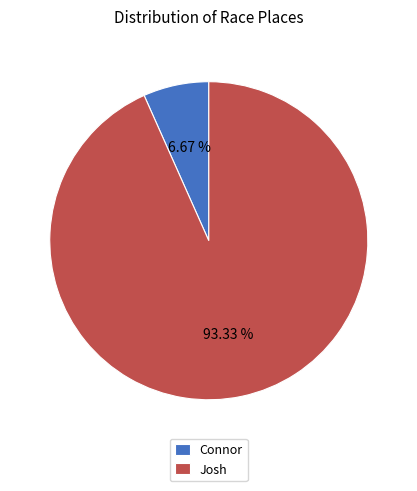

Which category has the smallest portion of the pie?

Connor